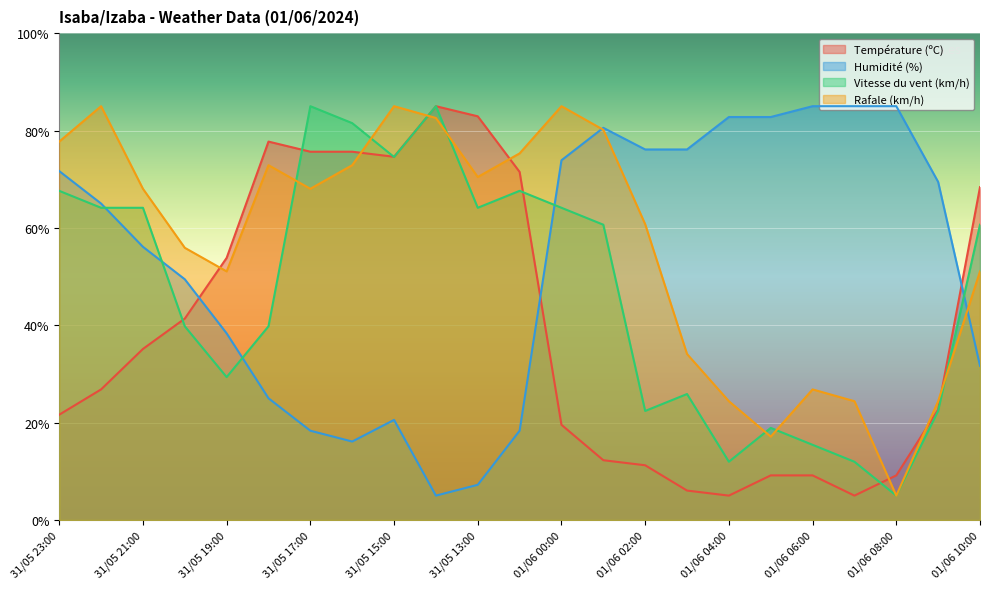

How many intersections are there between Humidité (%) and Température (ºC)?

3